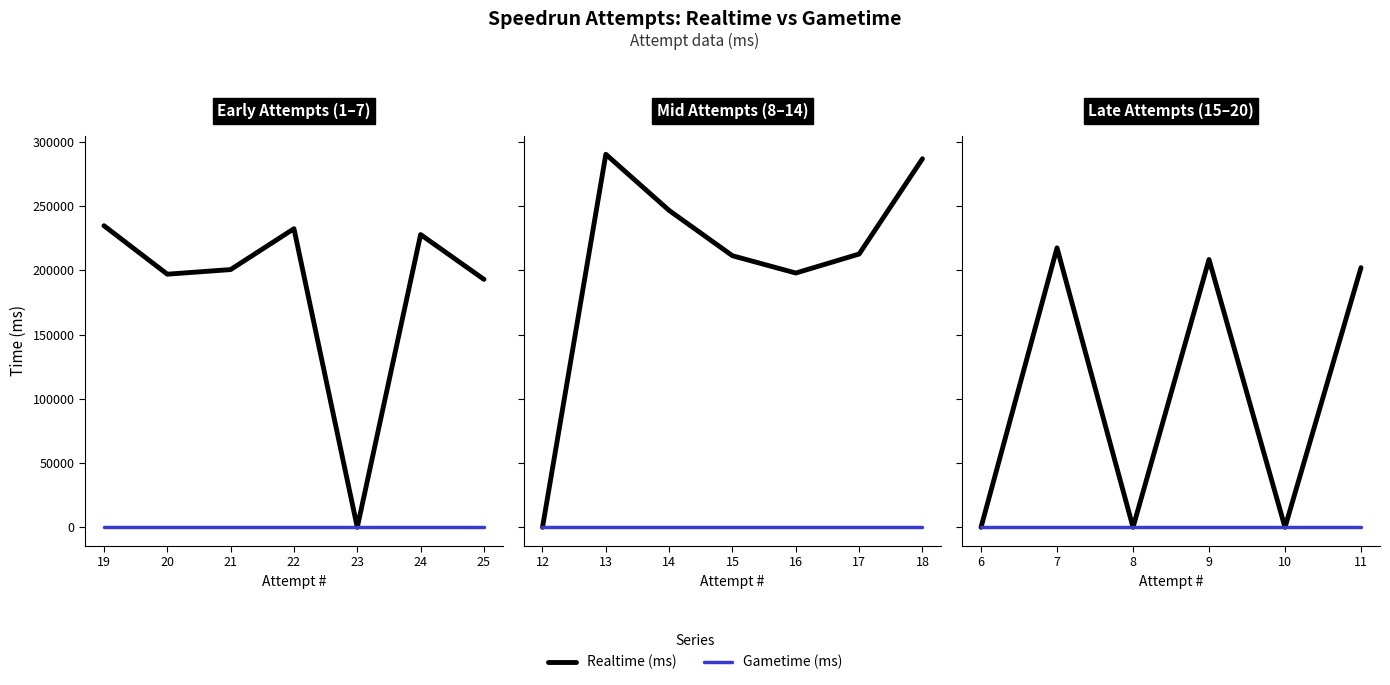

Which series has the widest spread of values?

Realtime (ms)